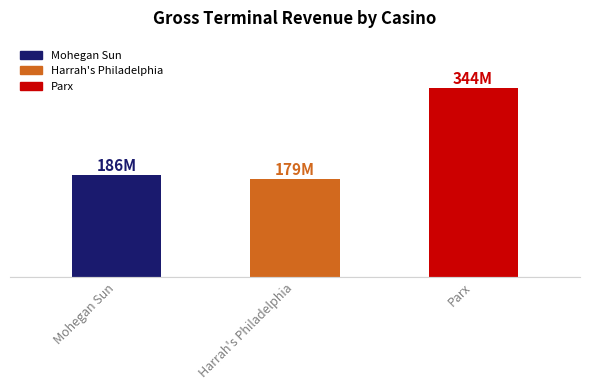

Which label corresponds to the largest value in the chart?

Parx